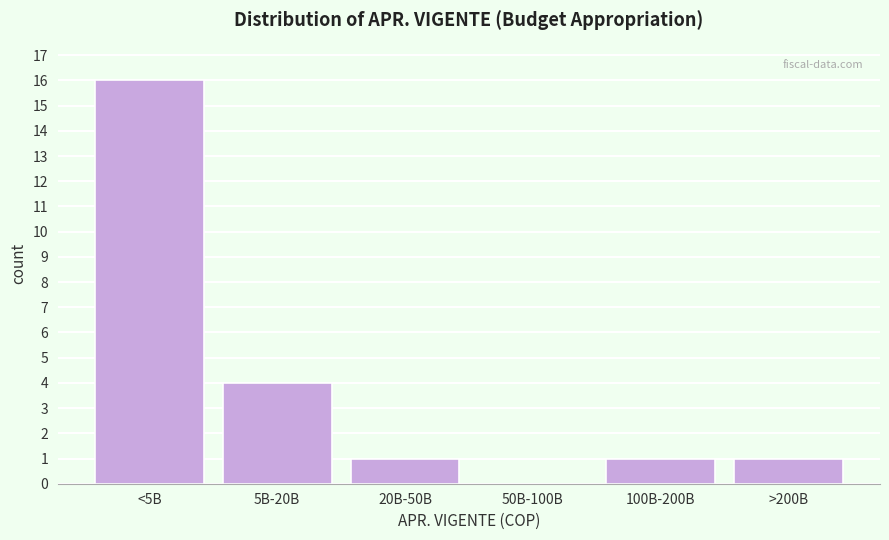

Reading left to right, what are all the values shown in this chart?

<5B=16	5B-20B=4	20B-50B=1	50B-100B=0	100B-200B=1	>200B=1